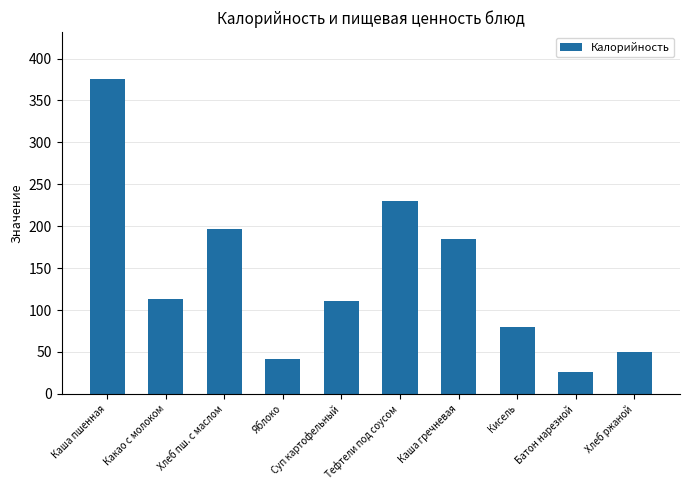

Reading left to right, extract all data points from this chart.

Каша пшенная=375.3	Какао с молоком=113.7	Хлеб пш. с маслом=197.0	Яблоко=42.0	Суп картофельный=110.6	Тефтели под соусом=229.7	Каша гречневая=185.2	Кисель=80.0	Батон нарезной=26.4	Хлеб ржаной=49.6